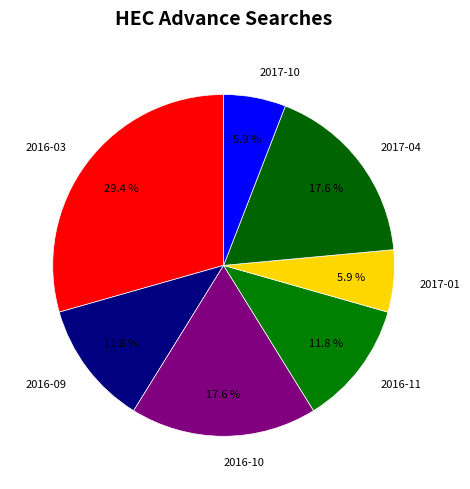

What is the largest slice in the pie chart?

2016-03